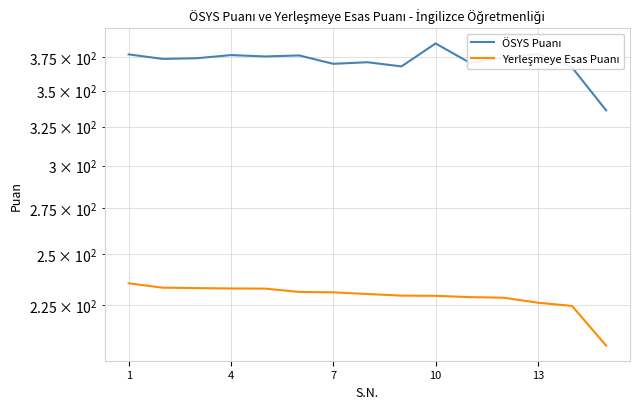

How many data points does each series have?

15